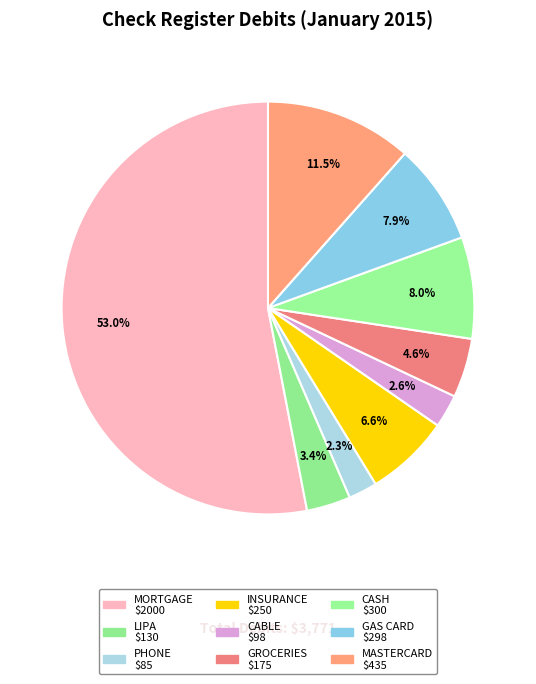

Is there any slice that represents more than half of the pie?

Yes